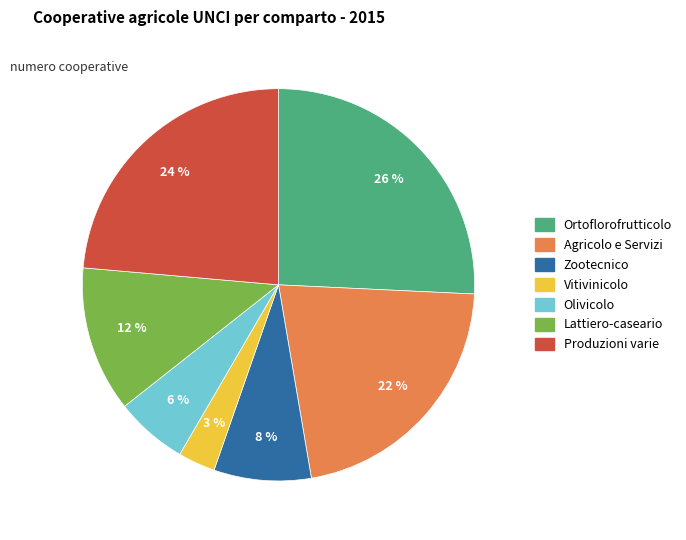

Is the sum of Ortoflorofrutticolo and Agricolo e Servizi greater than half?

No